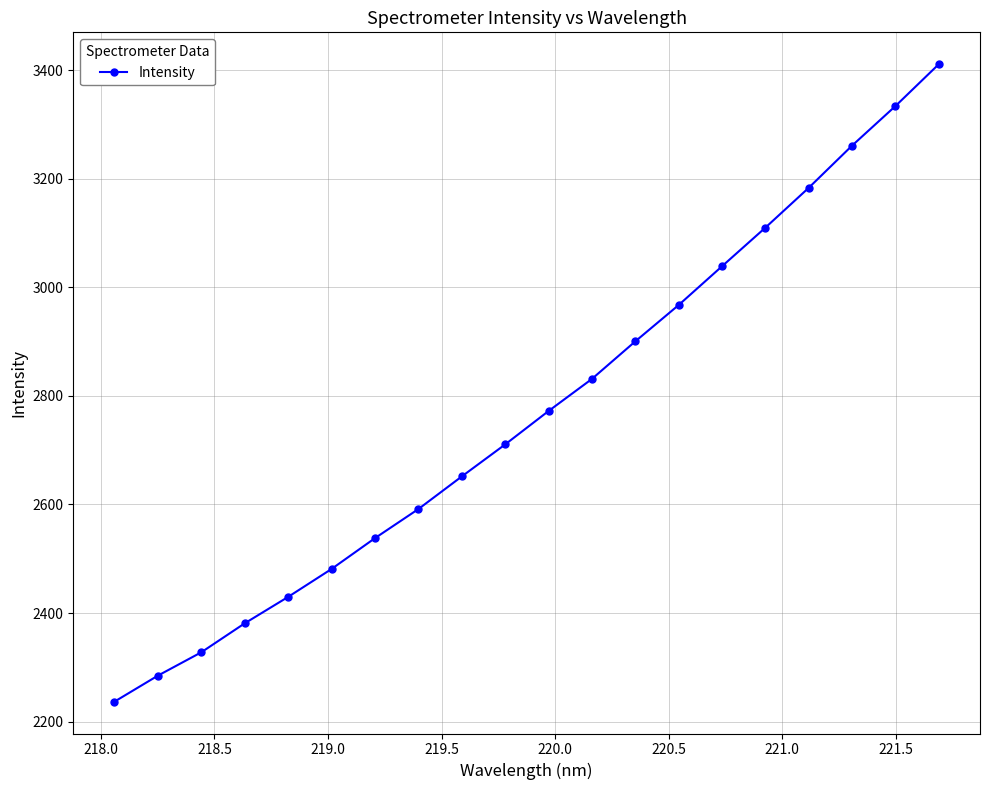

What is the difference between the maximum and minimum values?

1174.0